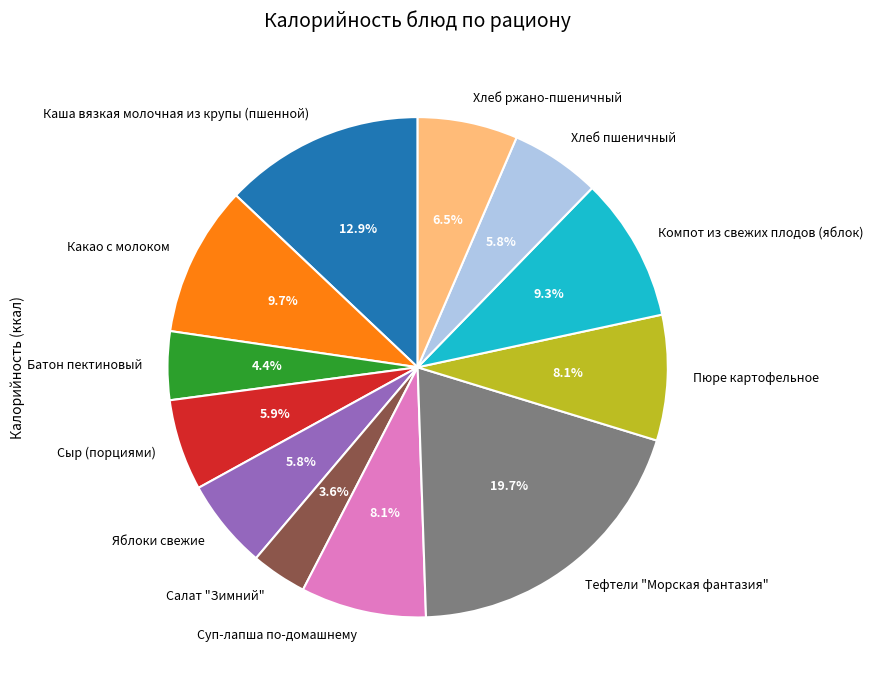

The Пюре картофельное slice represents 8% of the pie. True or false?

True